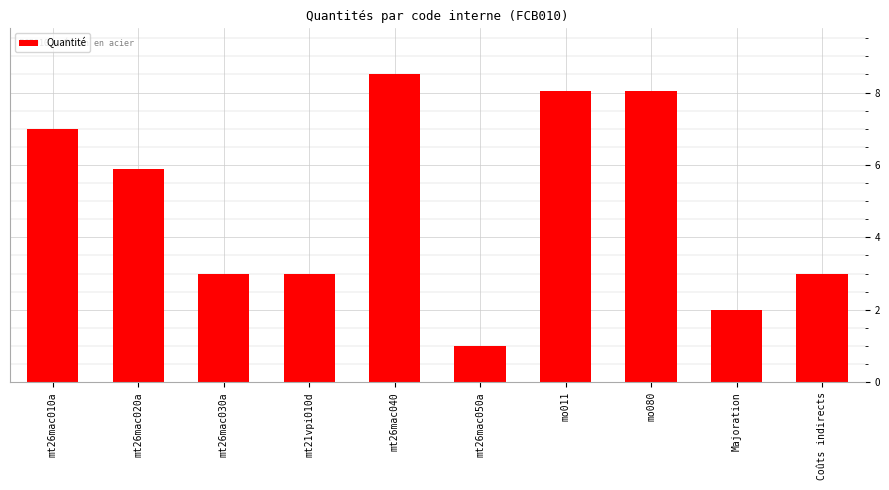

What is the difference between the maximum and minimum values?

7.5